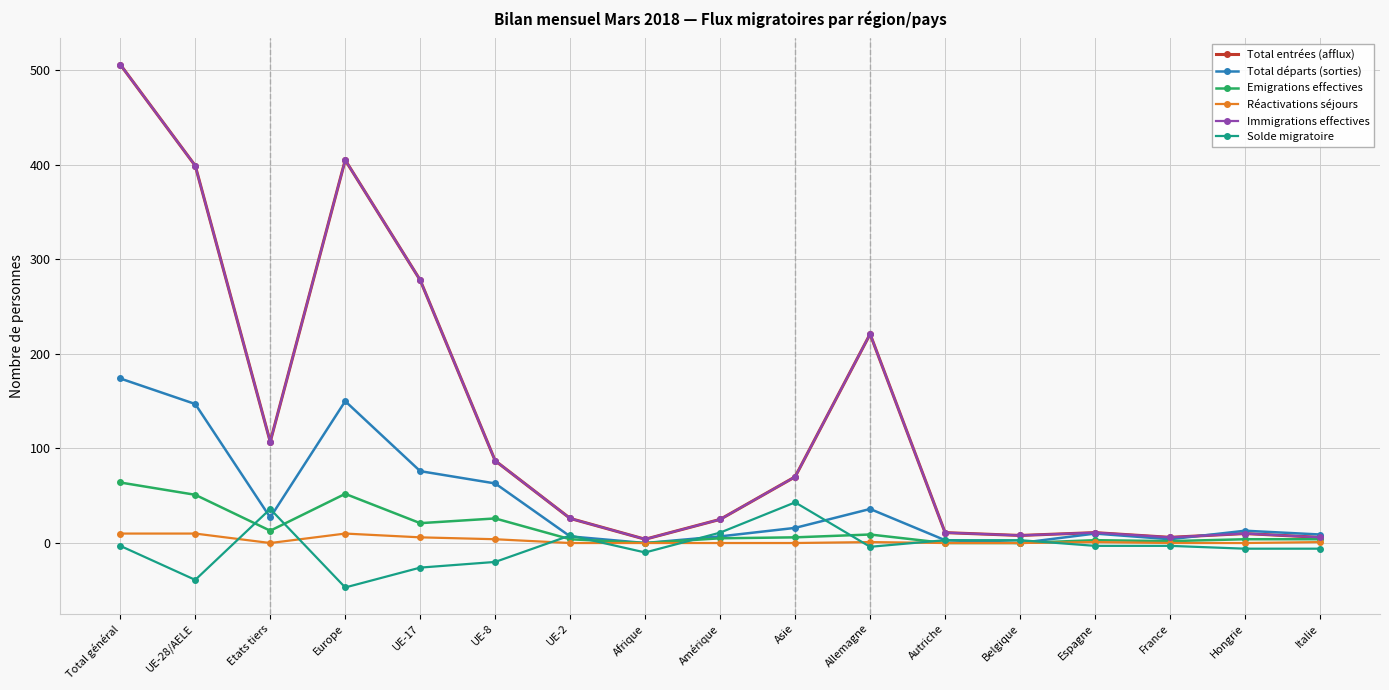

What is the difference between the Total départs (sorties) values at Belgique and Europe?

150